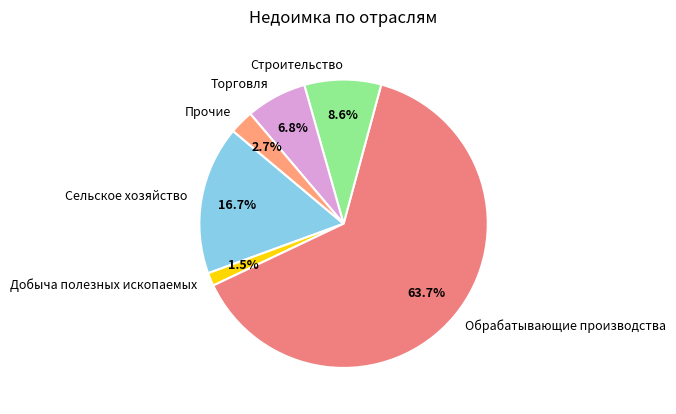

Is Прочие the majority of the pie?

No